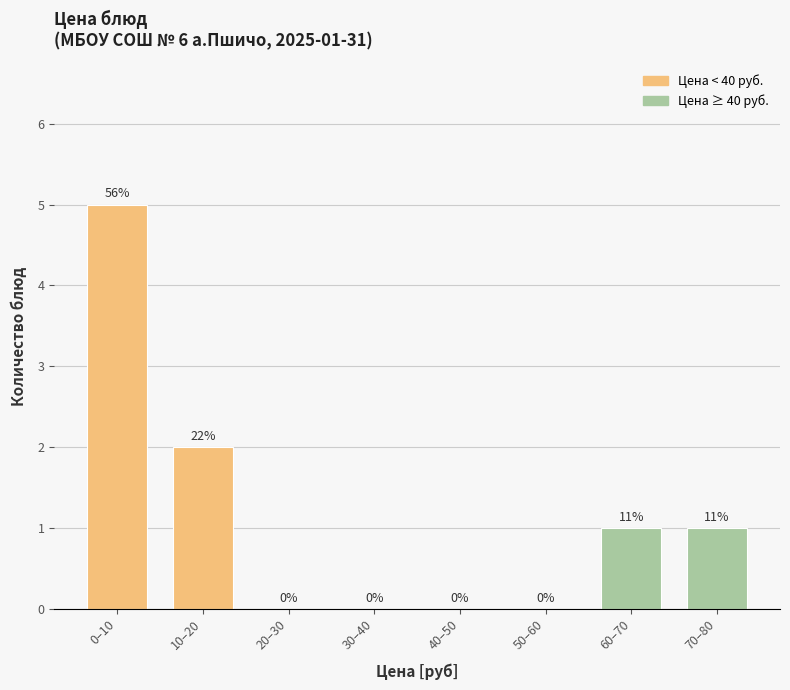

Reading right to left, transcribe all the data shown in this chart.

70–80=1	60–70=1	50–60=0	40–50=0	30–40=0	20–30=0	10–20=2	0–10=5